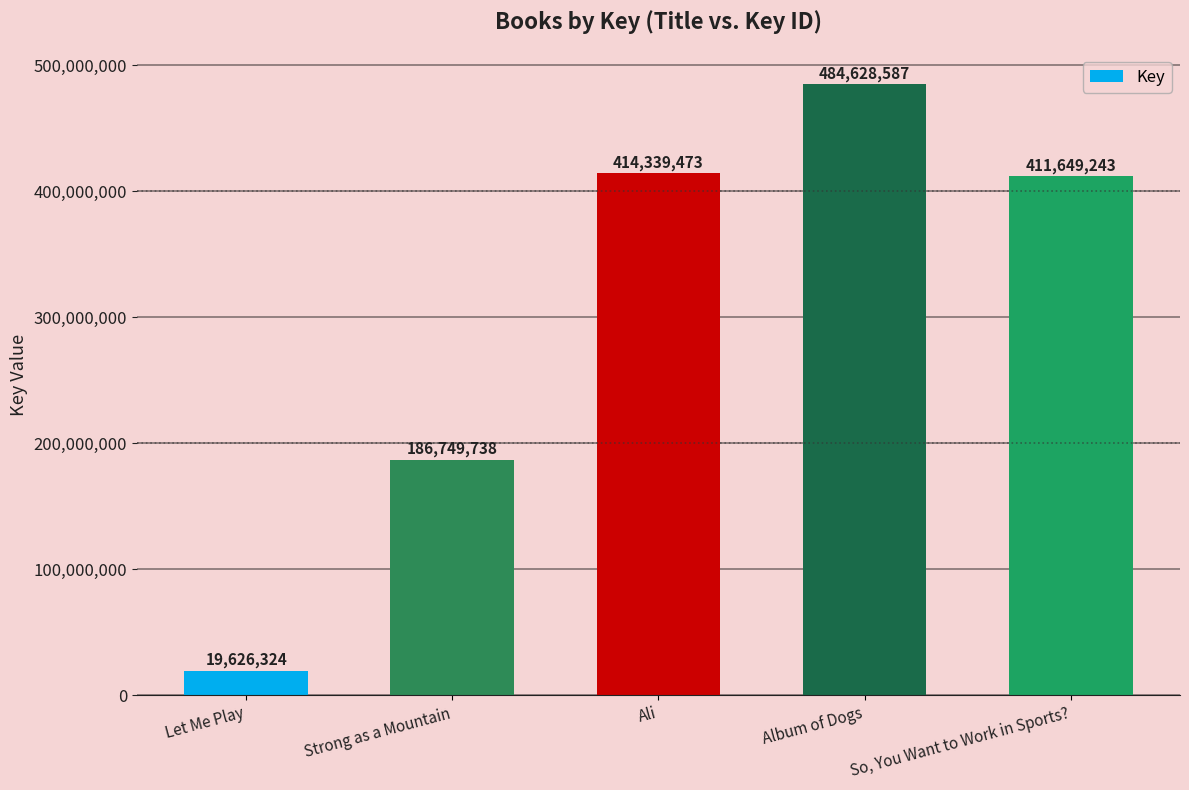

Reading right to left, extract all data points from this chart.

411649243	484628587	414339473	186749738	19626324